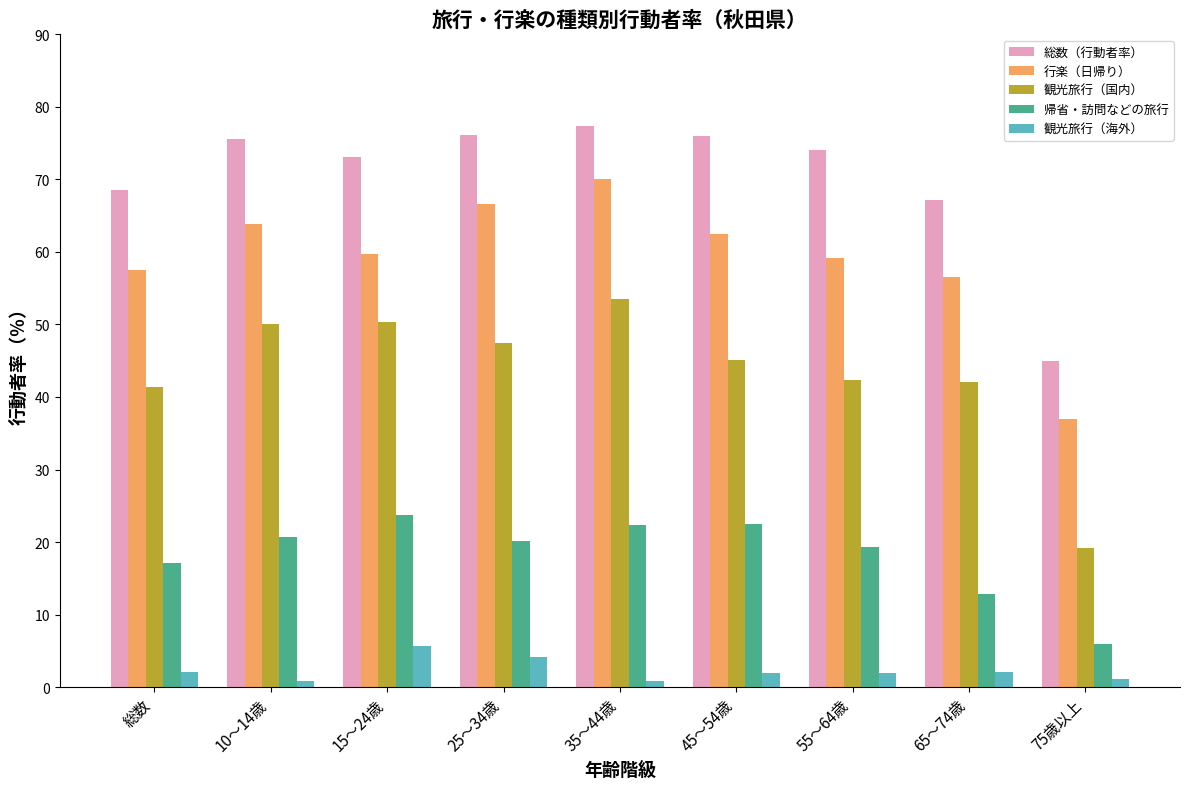

Which series has the largest total across all categories?

総数（行動者率）